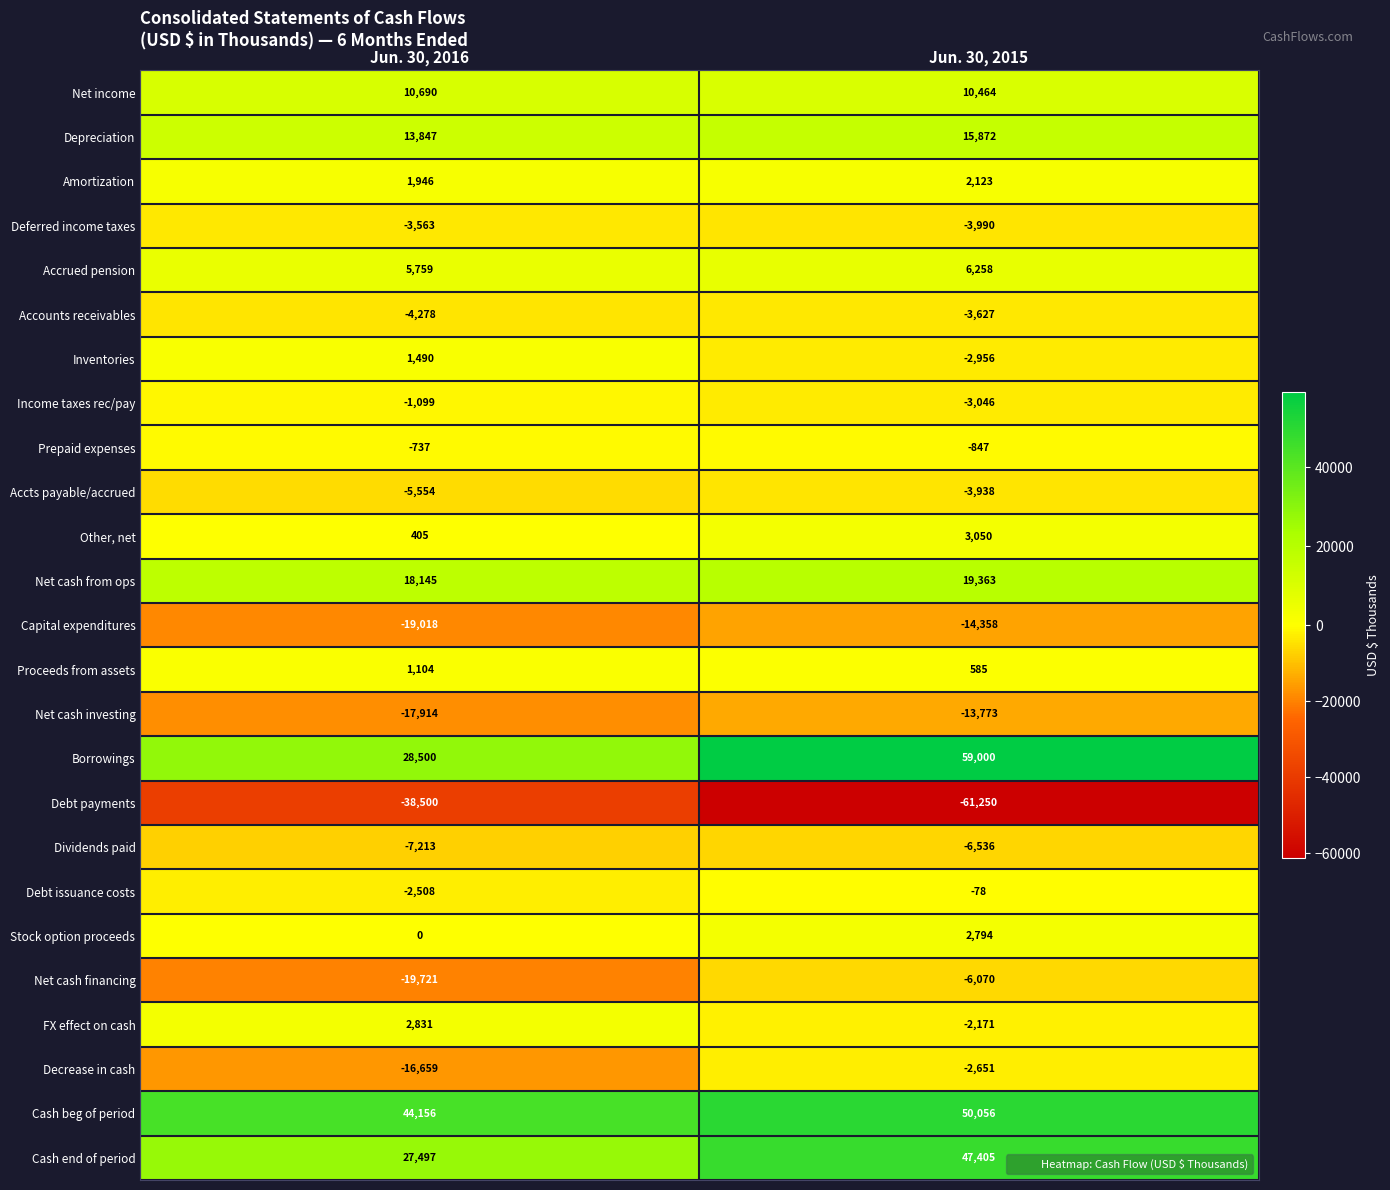

At which label is Inventories closest to -733?

Jun. 30, 2016